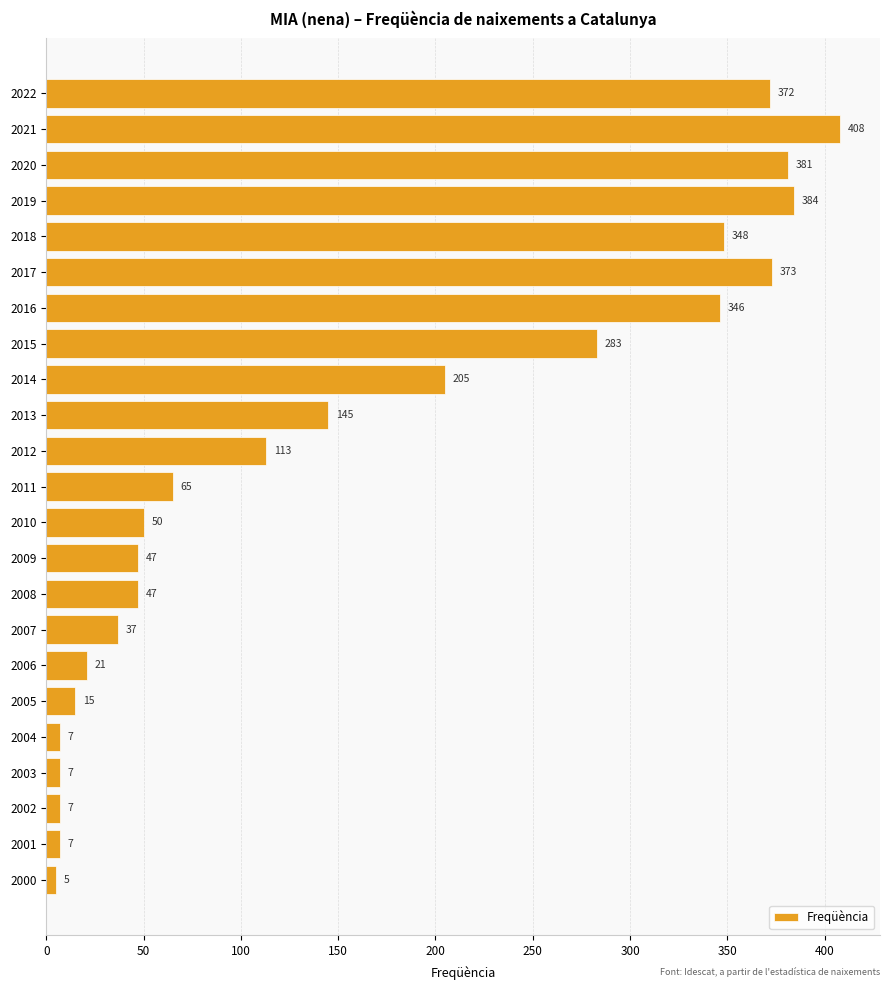

What is the maximum value shown in the chart?

408